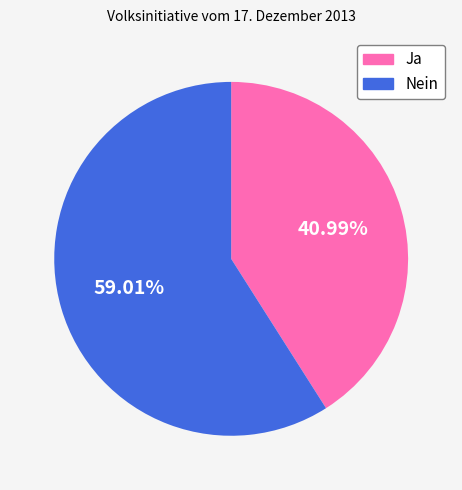

What percentage is the Nein slice, to the nearest percent?

59%